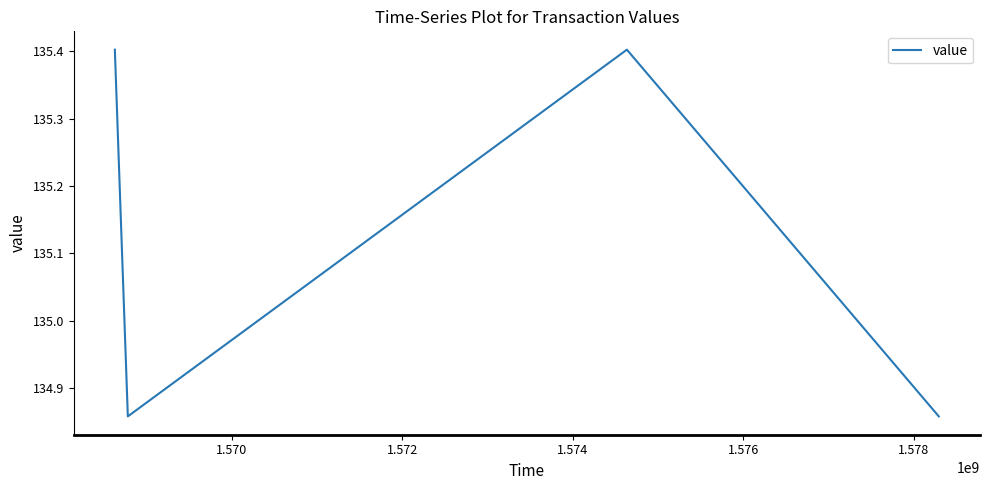

What is the difference between the maximum and second lowest values?

0.5